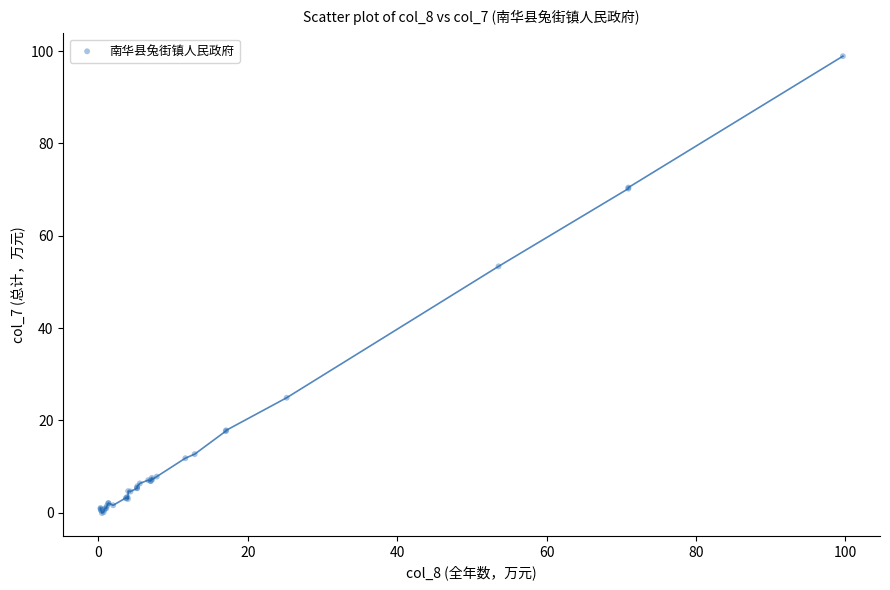

What Y value in the scatter plot is closest to 49?

53.4